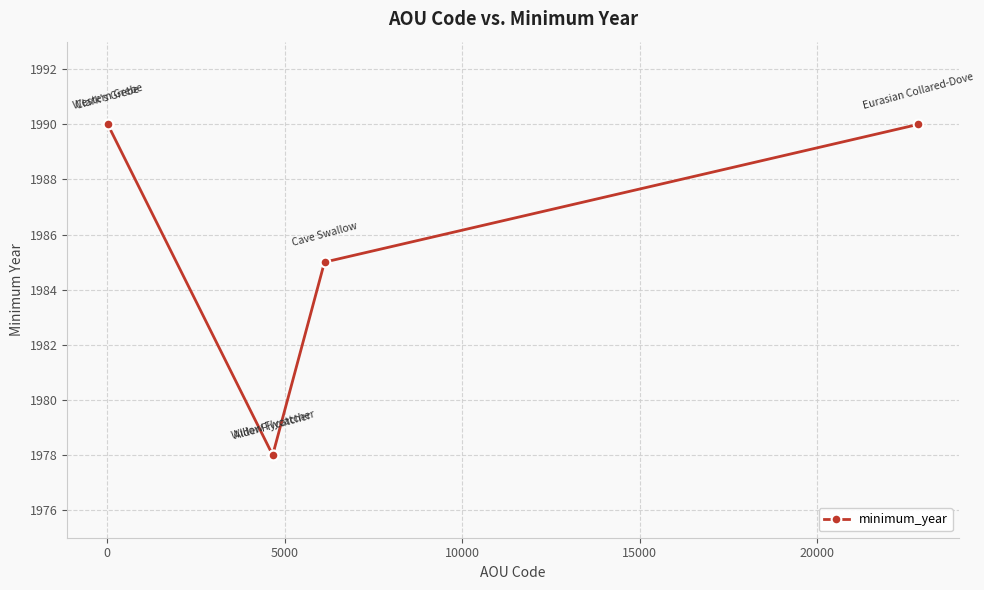

What is the value of the 2nd point from the left?

1990